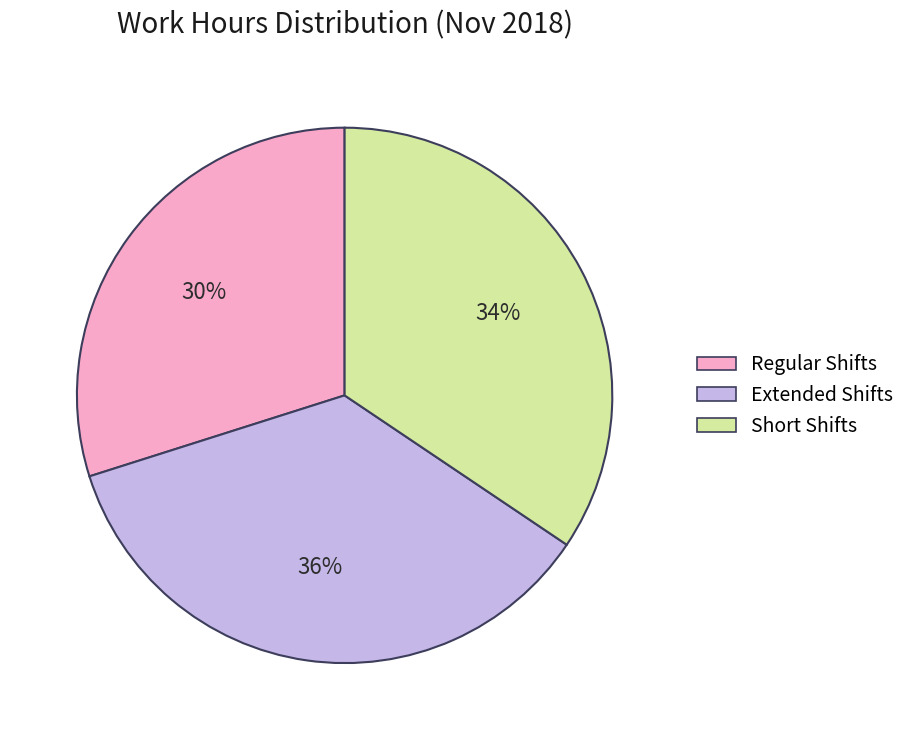

How many segments does this pie chart have?

3